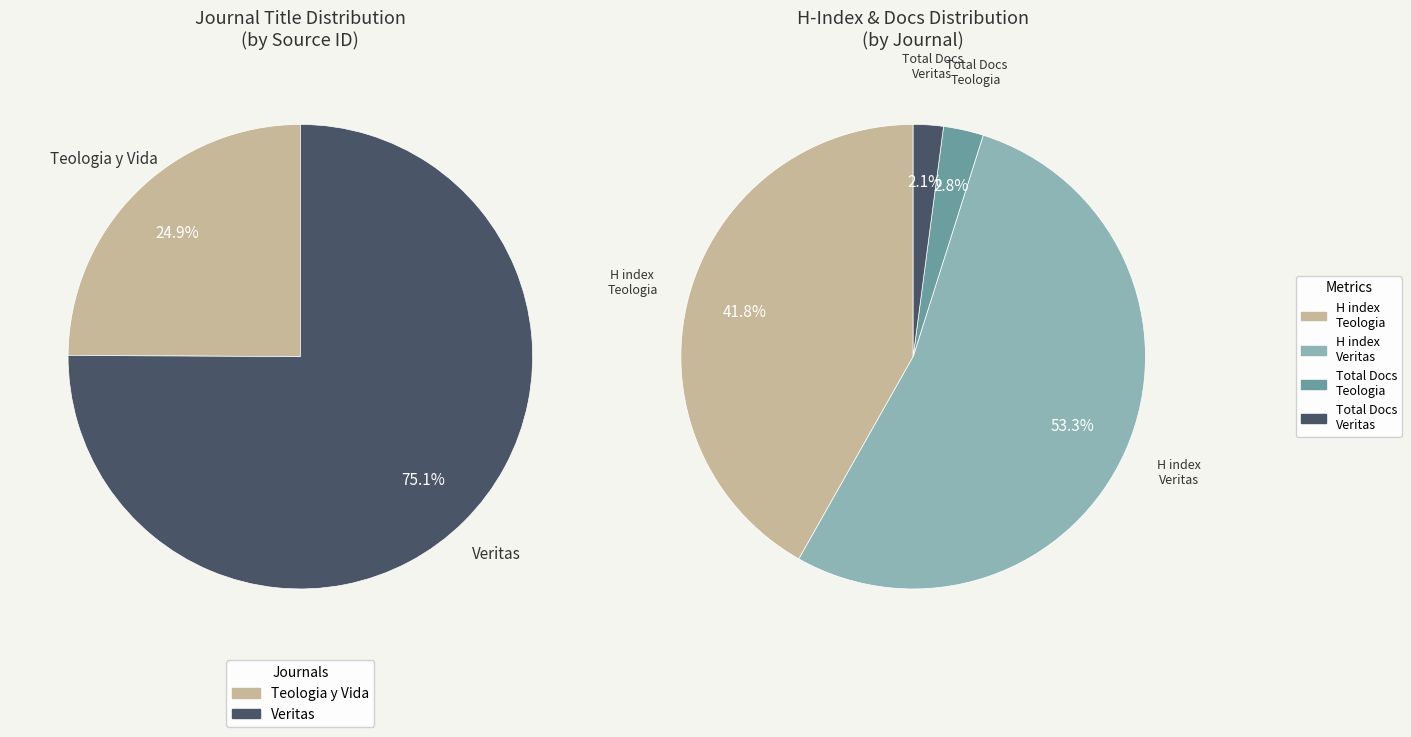

Approximately how many times larger is the value at Teologia y Vida compared to Veritas?

0.3